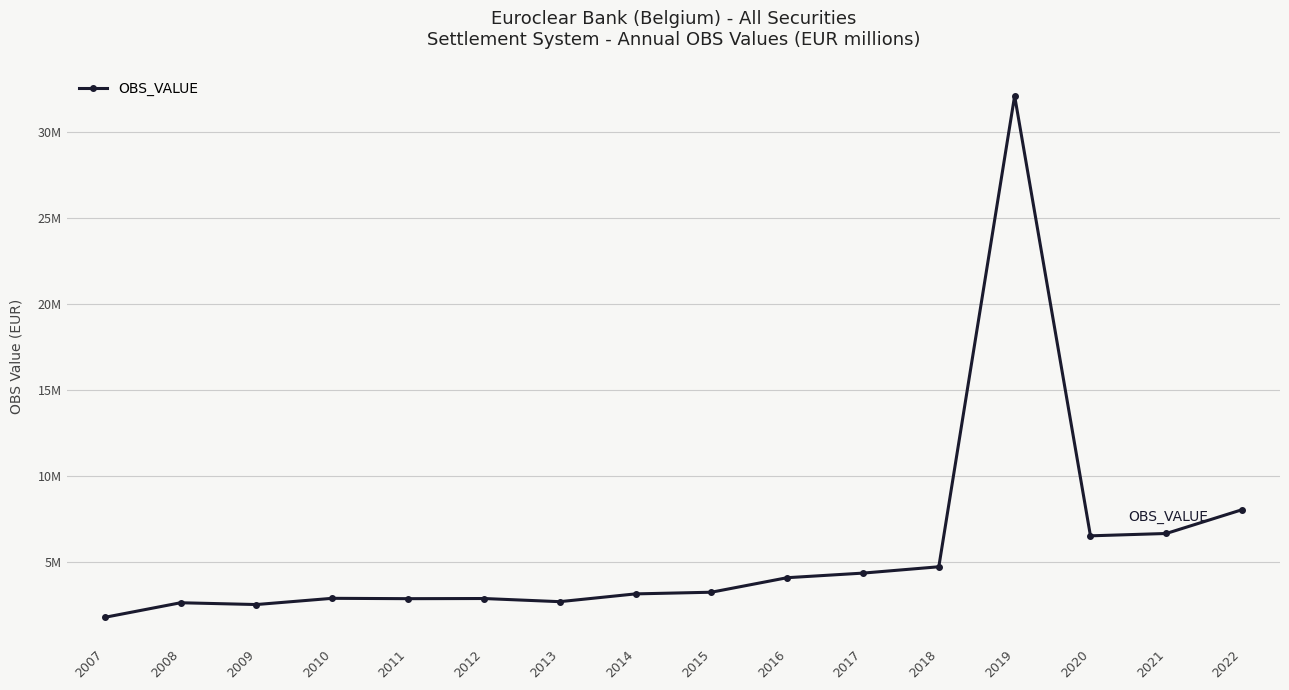

The value at 2021 is 4396371. True or false?

False